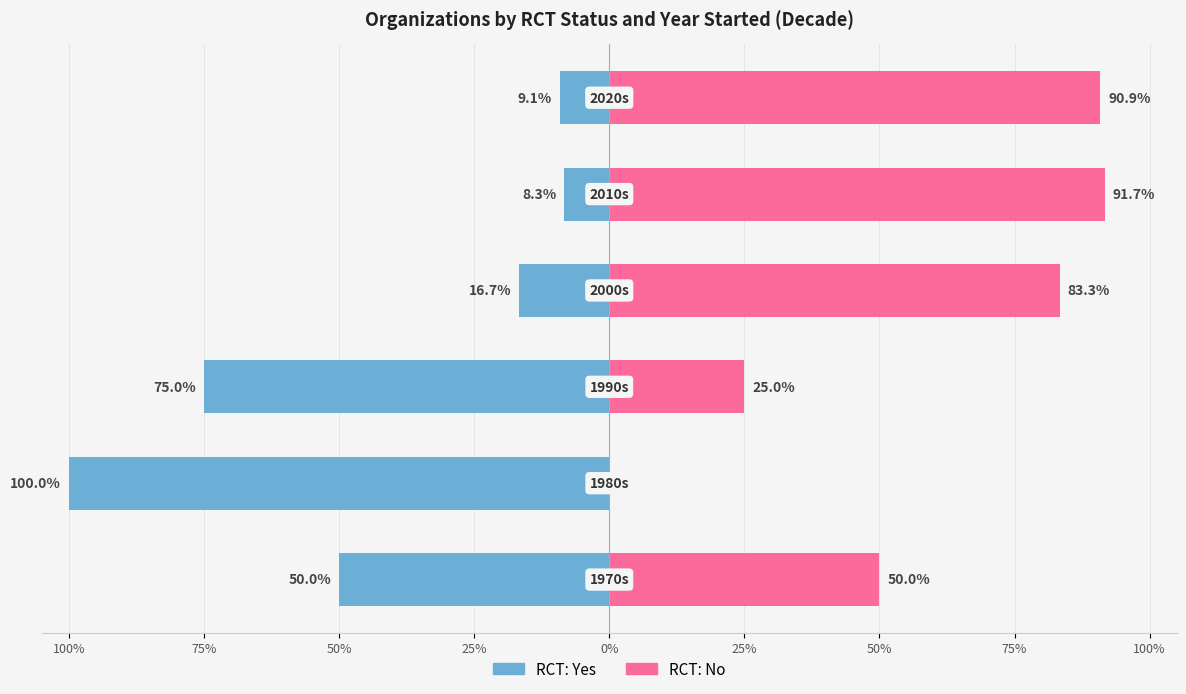

Reading left to right, list all the values displayed in this chart.

RCT: Yes: -50.0	-100.0	-75.0	-16.7	-8.3	-9.1
RCT: No: 50.0	0.0	25.0	83.3	91.7	90.9